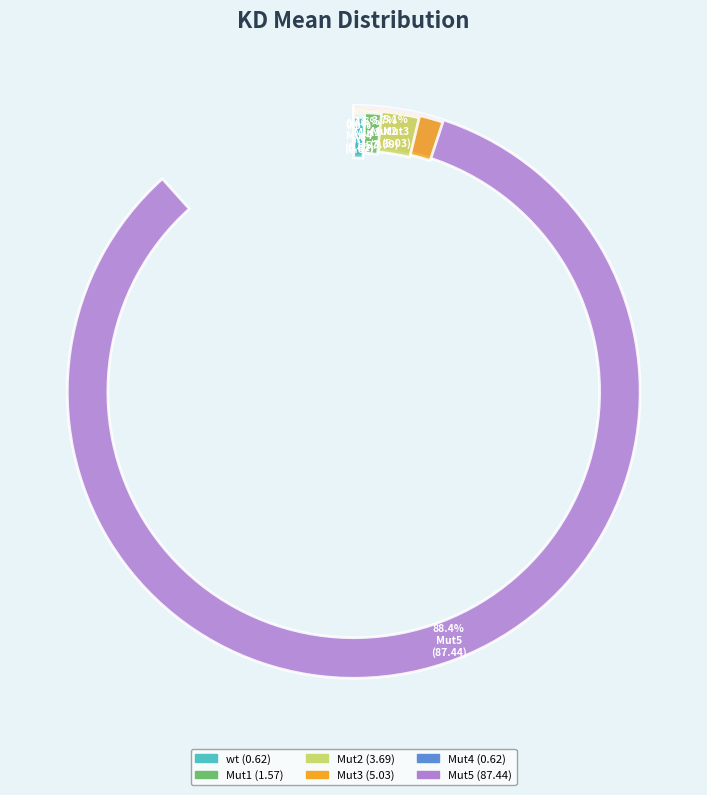

Is the sum of Mut1 and Mut3 greater than half?

No